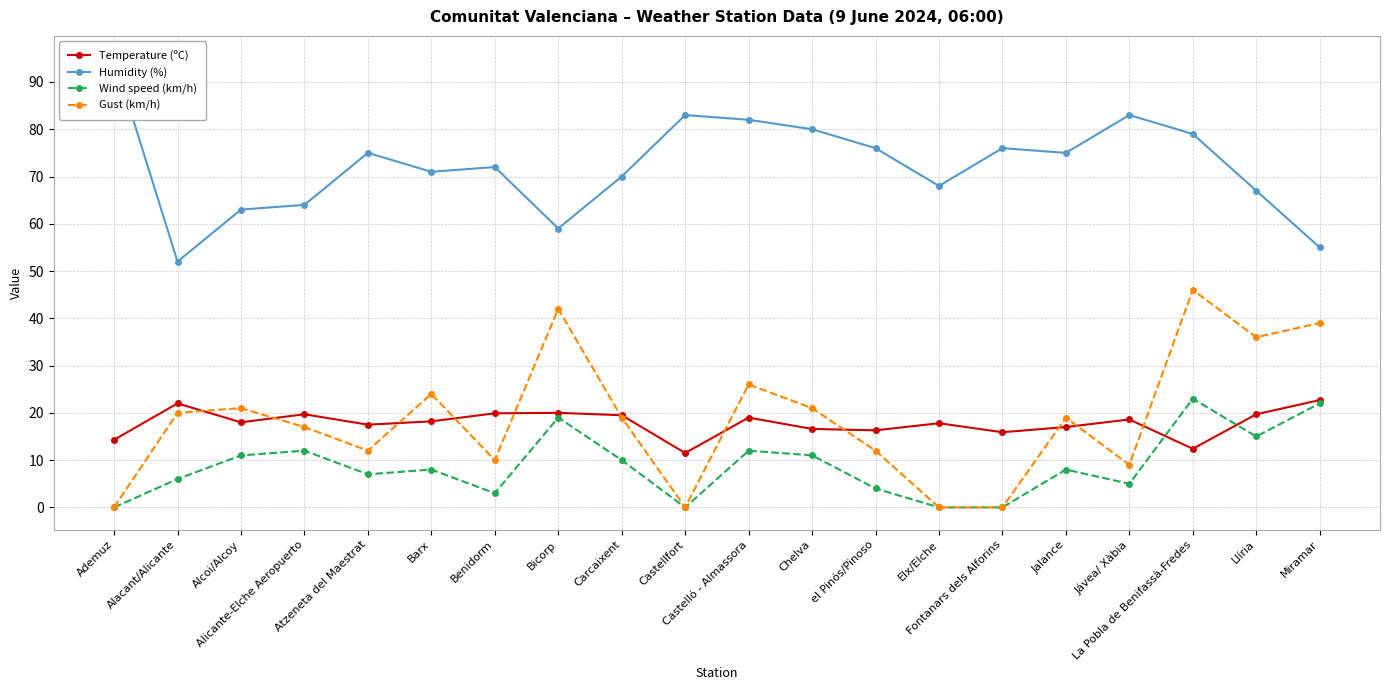

In Humidity (%), how many points are higher than both neighbors (excluding endpoints)?

5